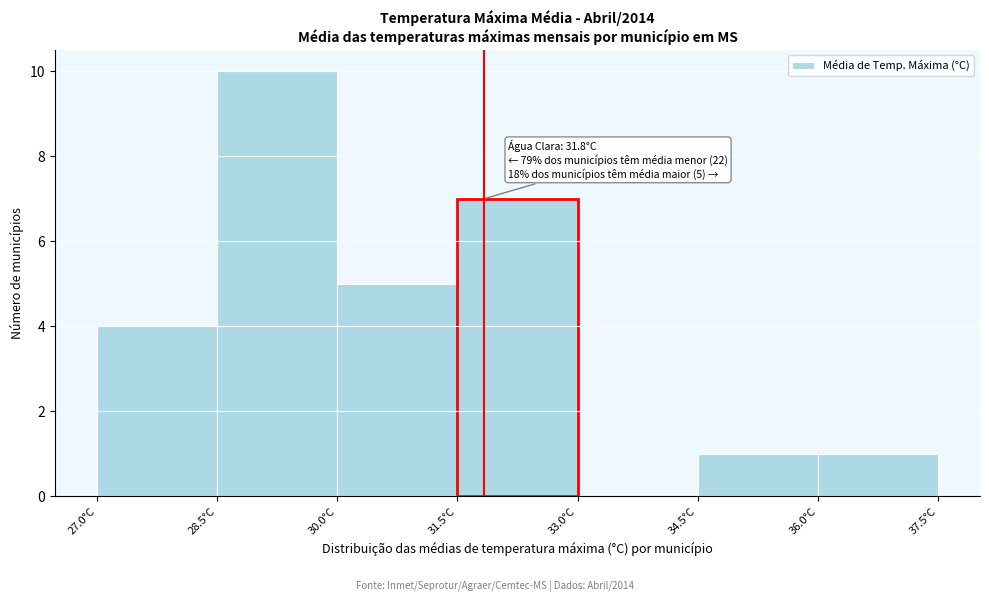

Over which range of the x-axis is the bar tallest?

28.5 to 30.0